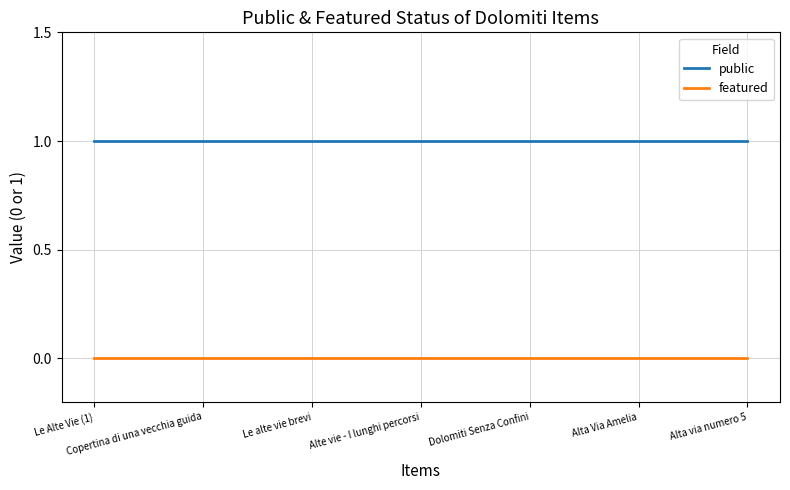

True or false: featured and public cross at least once.

False